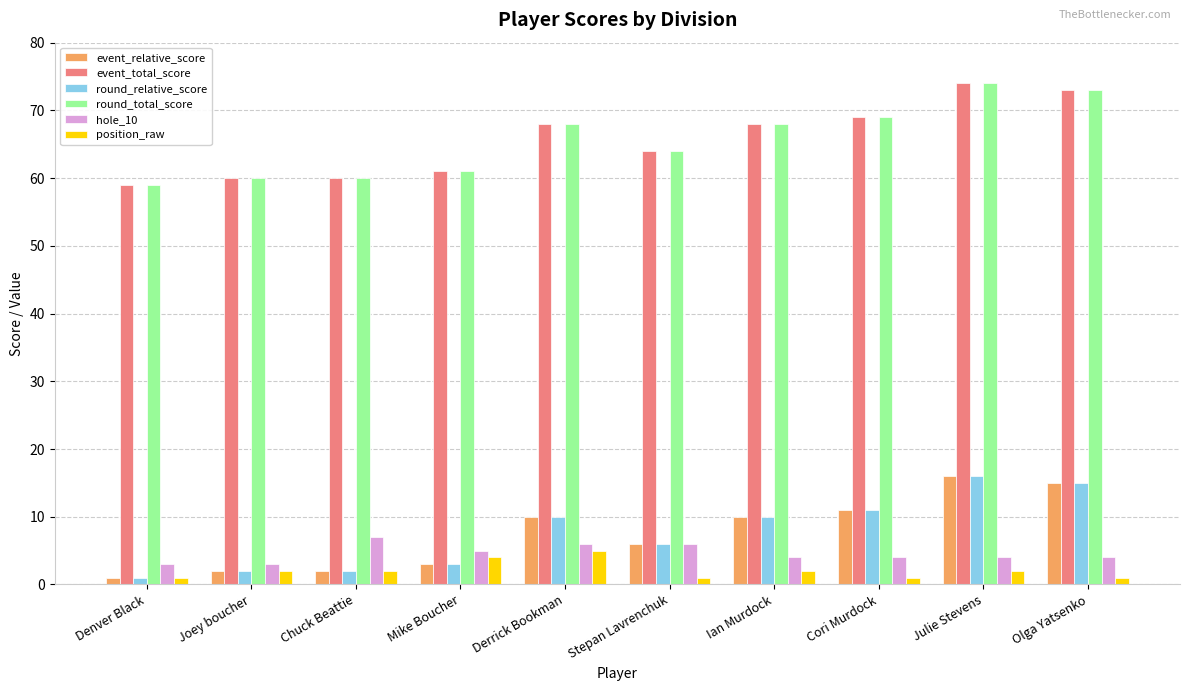

What is the difference between the event_total_score values at Stepan Lavrenchuk and Denver Black?

5